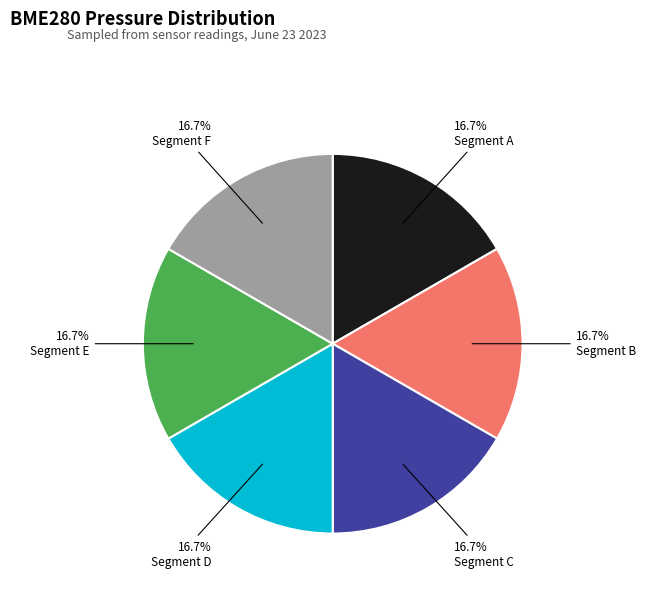

Is there any slice that represents more than half of the pie?

No